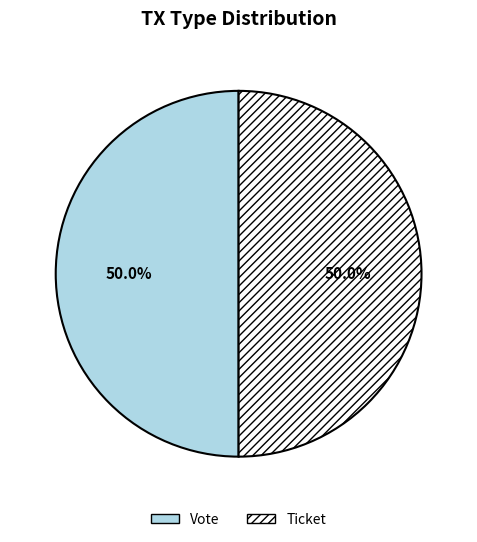

What is the ratio of the value at Ticket to the value at Vote?

1.0